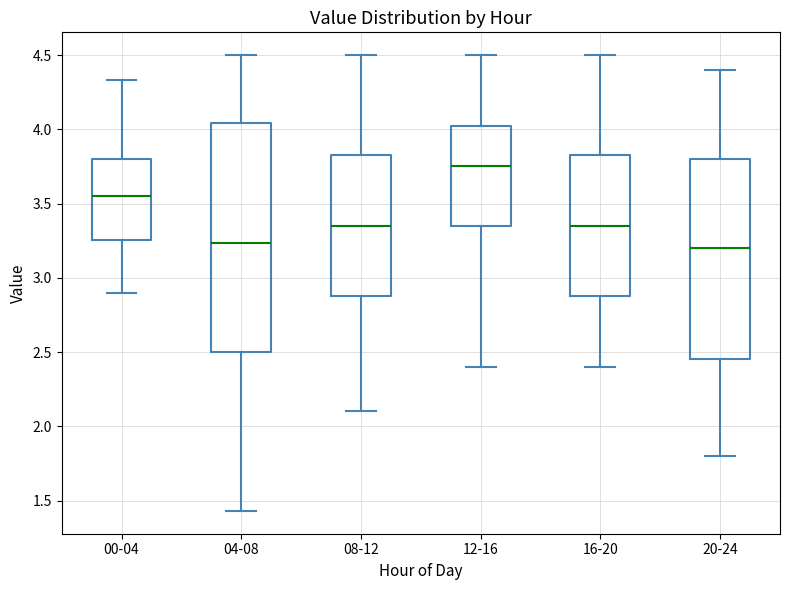

Reading left to right, read every box against the y-axis: the position of its median line, the range the box covers, and the ends of its whiskers. The values are not printed on the chart, so give them approximately, as read against the axis.

00-04: median 3.55, box 3.25 to 3.80, whiskers 2.90 to 4.35
04-08: median 3.25, box 2.50 to 4.05, whiskers 1.45 to 4.50
08-12: median 3.35, box 2.90 to 3.85, whiskers 2.10 to 4.50
12-16: median 3.75, box 3.35 to 4.05, whiskers 2.40 to 4.50
16-20: median 3.35, box 2.90 to 3.85, whiskers 2.40 to 4.50
20-24: median 3.20, box 2.45 to 3.80, whiskers 1.80 to 4.40